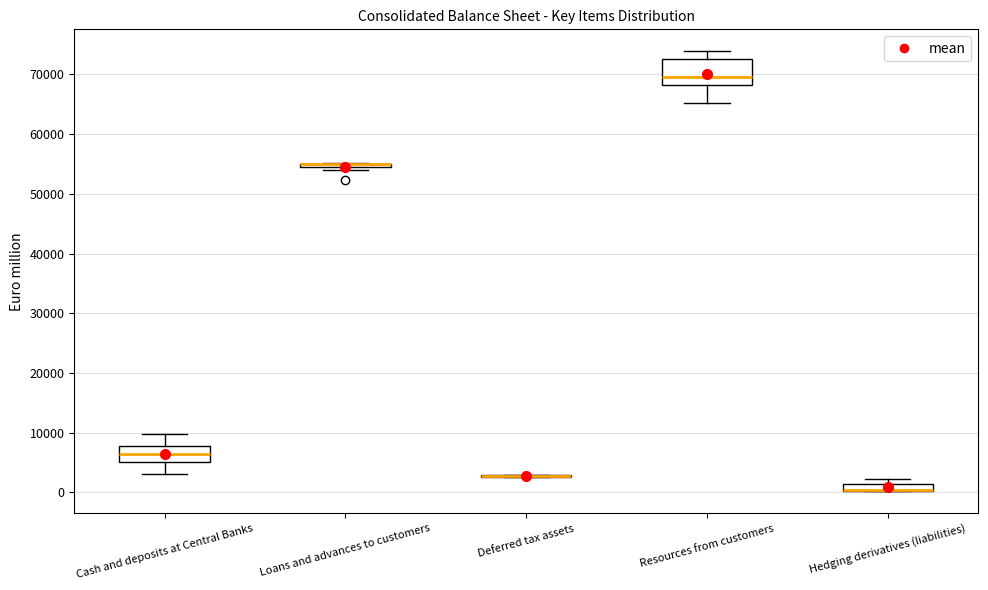

Which box is the tallest, from its lower edge to its upper edge?

Resources from customers